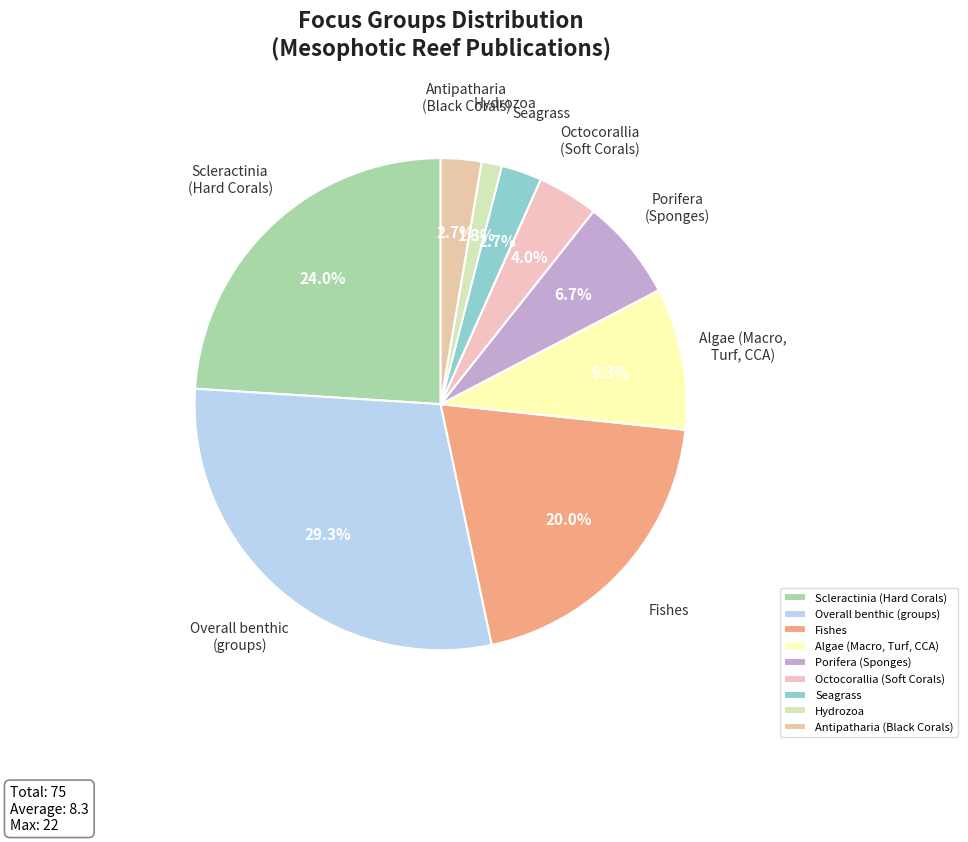

What portion of the pie excludes Algae (Macro, Turf, CCA)?

90.7%